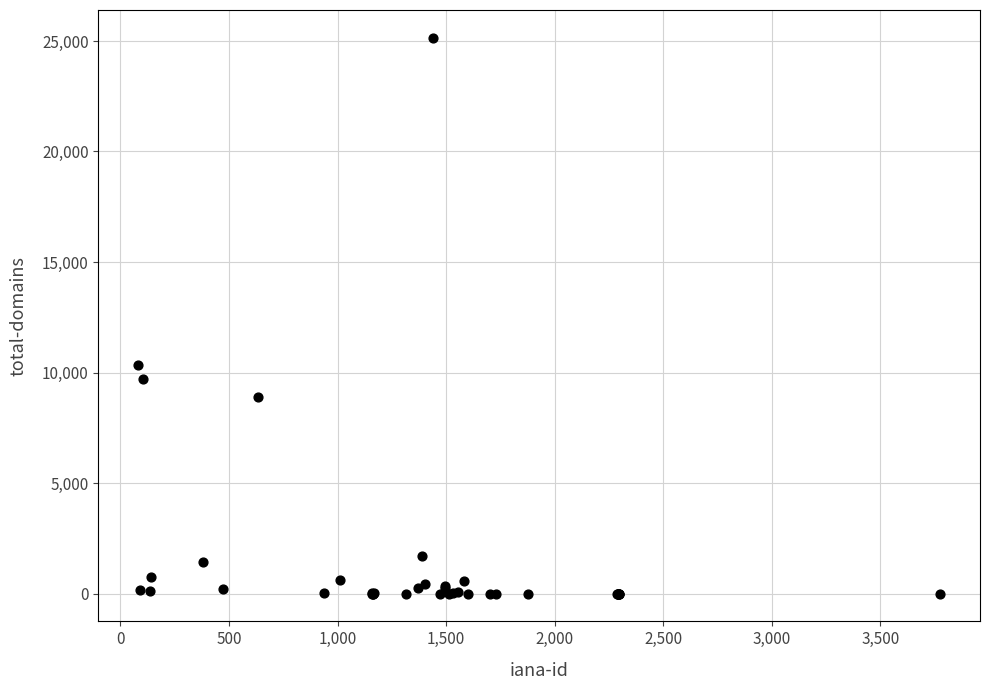

What Y value in the scatter plot is closest to 12572?

10341